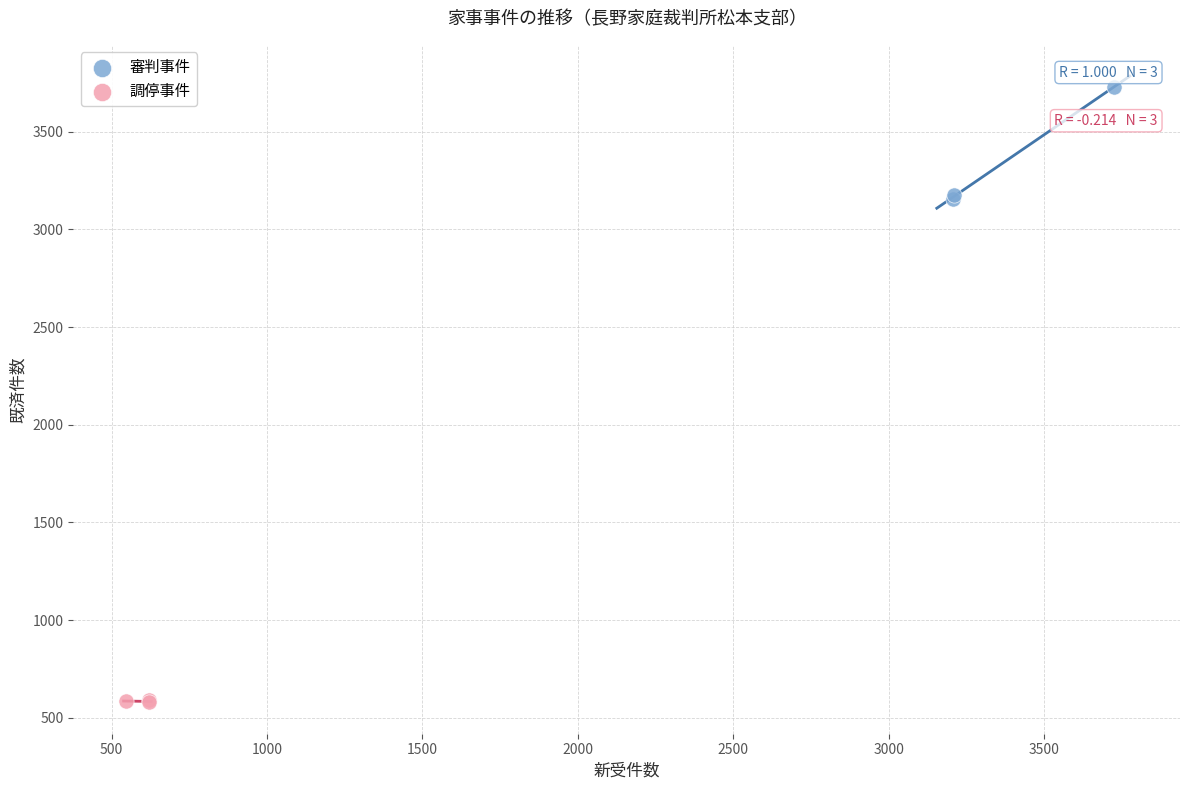

Which series has the largest Y range (max minus min)?

審判事件